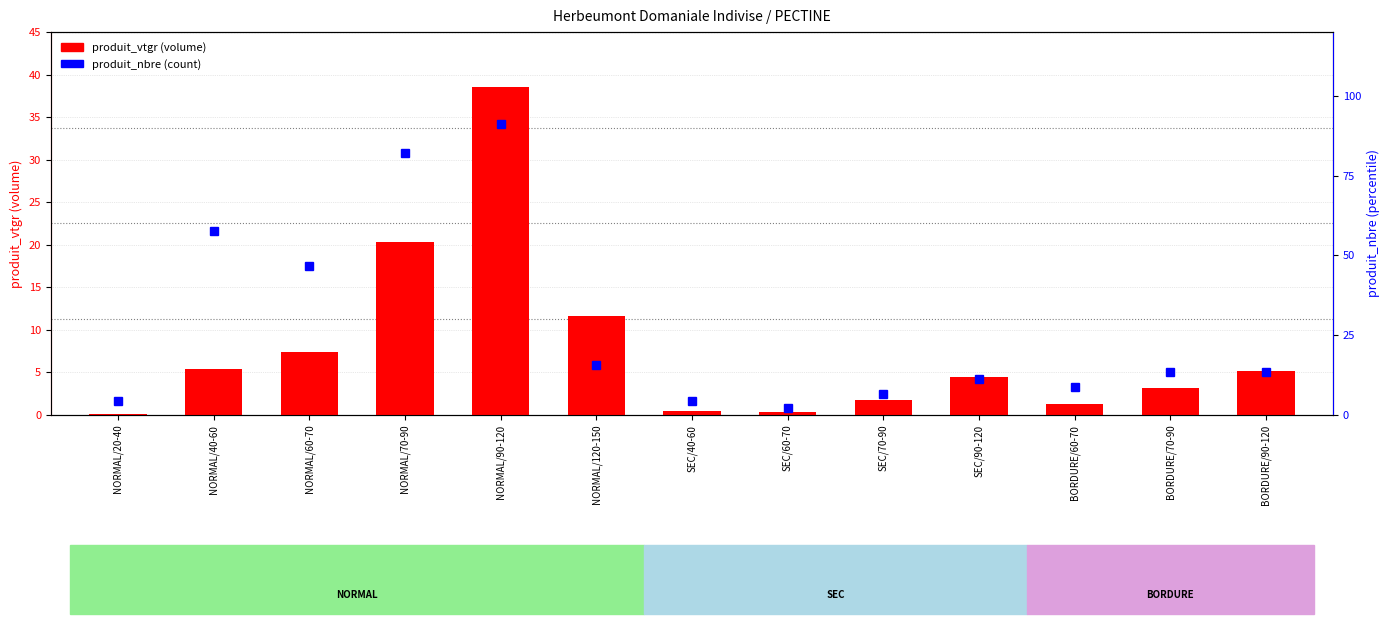

Which series changed the most between NORMAL/120-150 and SEC/60-70?

produit_nbre (count)